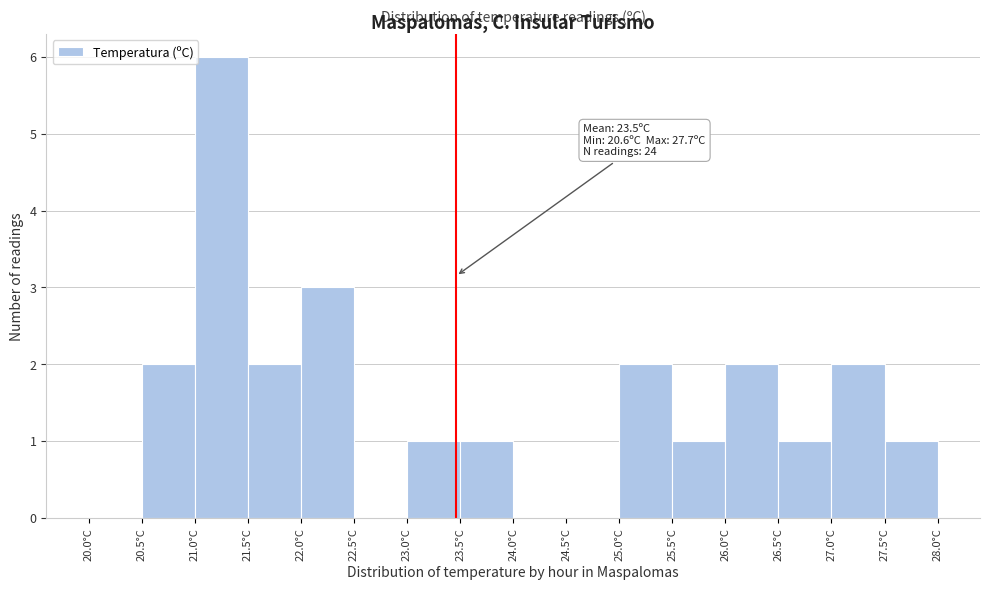

Over which range of the x-axis is the bar tallest?

21.0 to 21.5